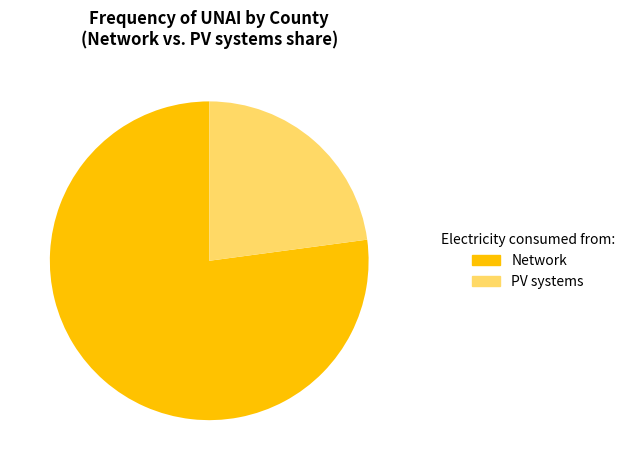

To the nearest percent, what percentage of the pie is Network?

77%